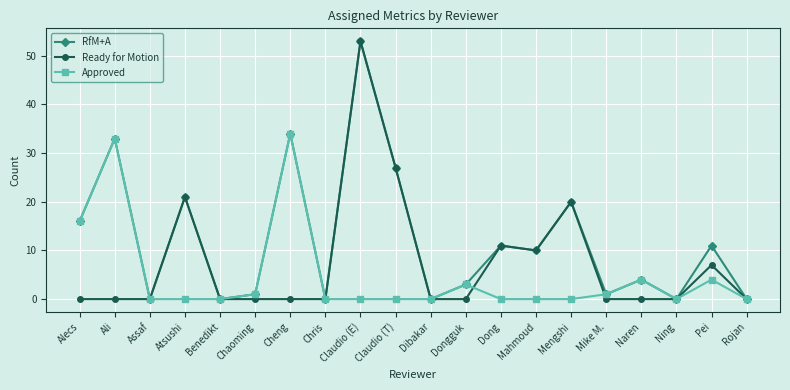

Does the chart have visible grid lines?

Yes